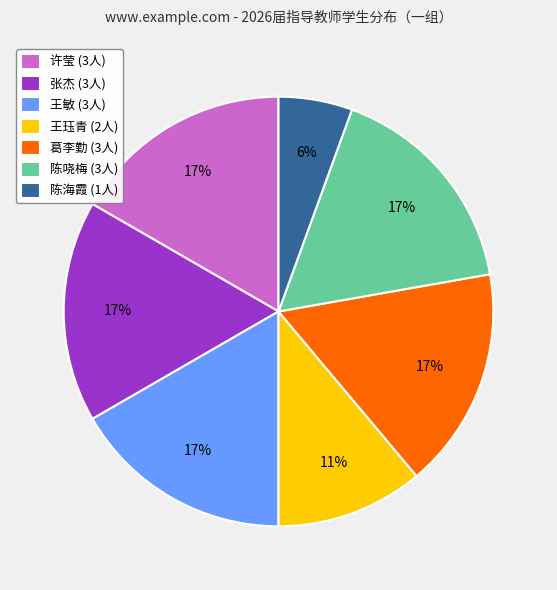

To the nearest percent, what is the difference between the 葛李勤 (3人) and 陈海霞 (1人) slice percentages?

11%